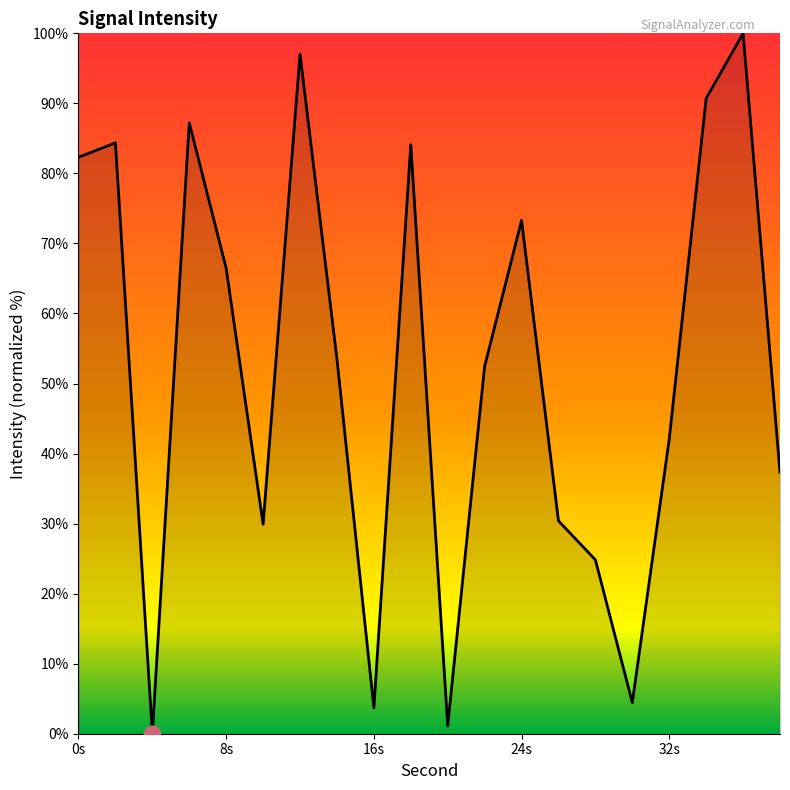

What is the difference between the maximum and minimum values?

100.0